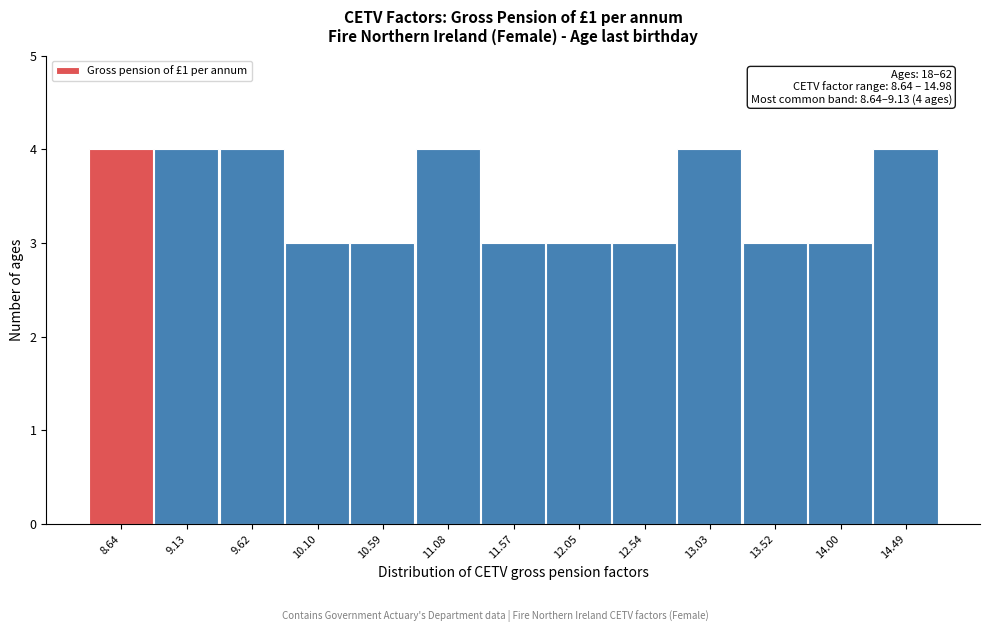

Reading left to right, extract all data points from this chart.

8.64=4	9.13=4	9.62=4	10.10=3	10.59=3	11.08=4	11.57=3	12.05=3	12.54=3	13.03=4	13.52=3	14.00=3	14.49=4